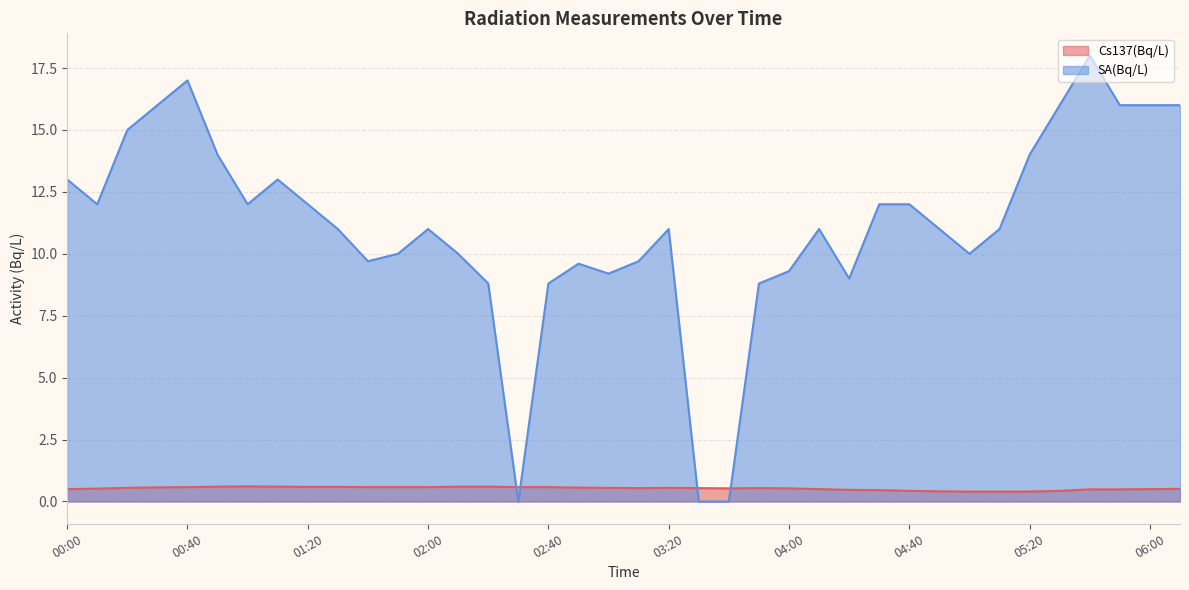

Which series has the widest spread of values?

SA(Bq/L)